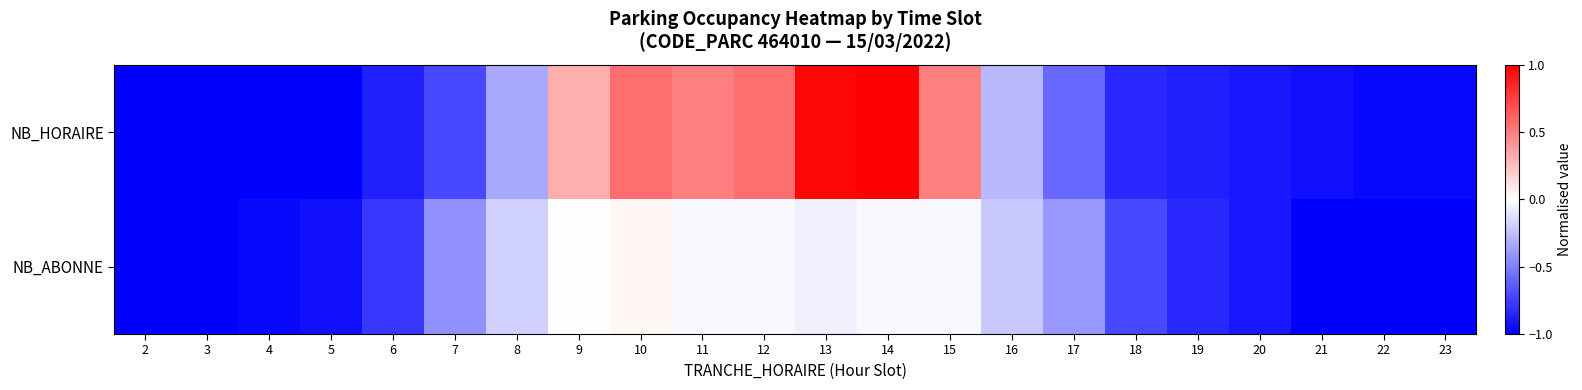

Rank the series by their maximum value, from lowest to highest.

NB_ABONNE, NB_HORAIRE